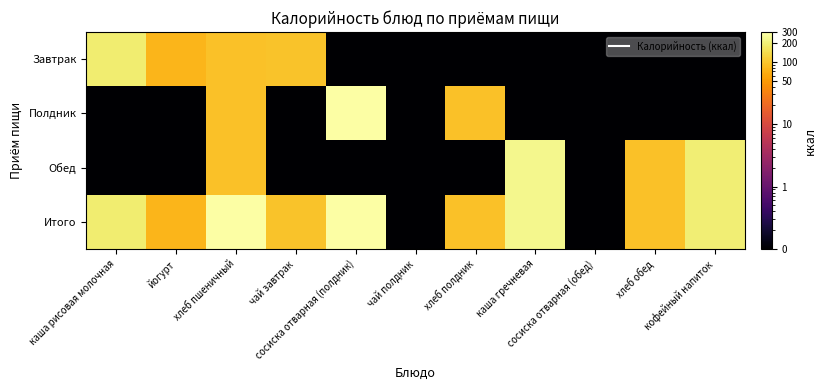

What is the total value across all series at чай полдник?

0.4